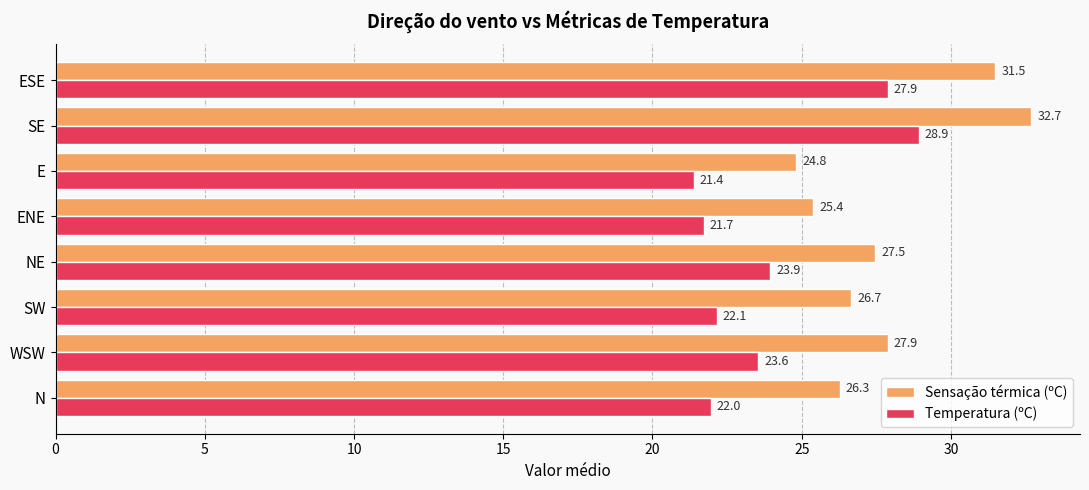

At which label is Sensação térmica (ºC) closest to 28?

WSW